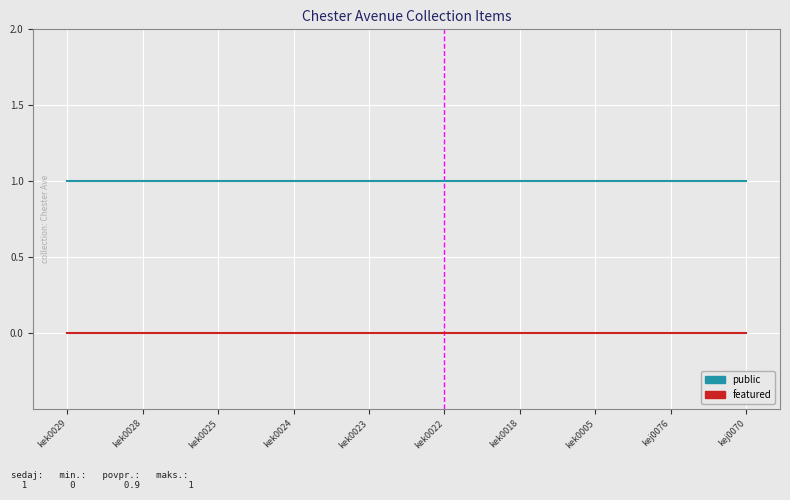

Count the number of data series in this chart.

2